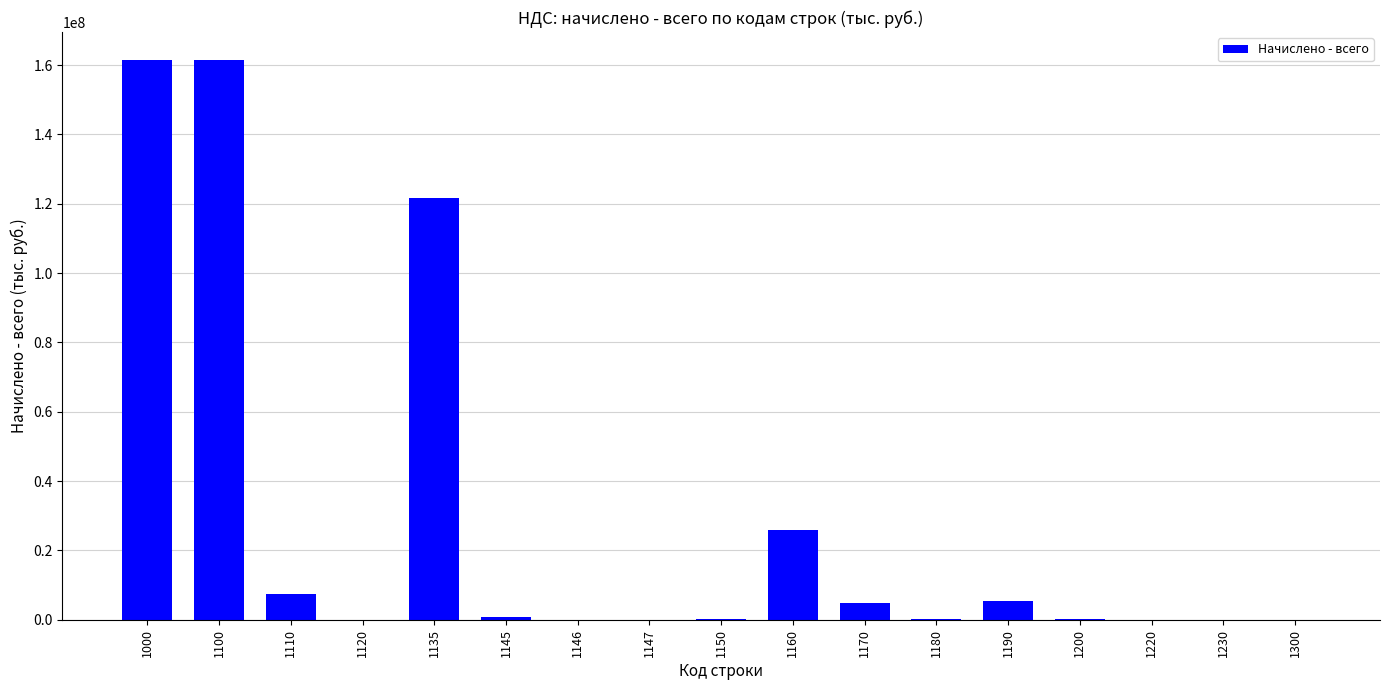

The value at 1000 is 66606699. True or false?

False